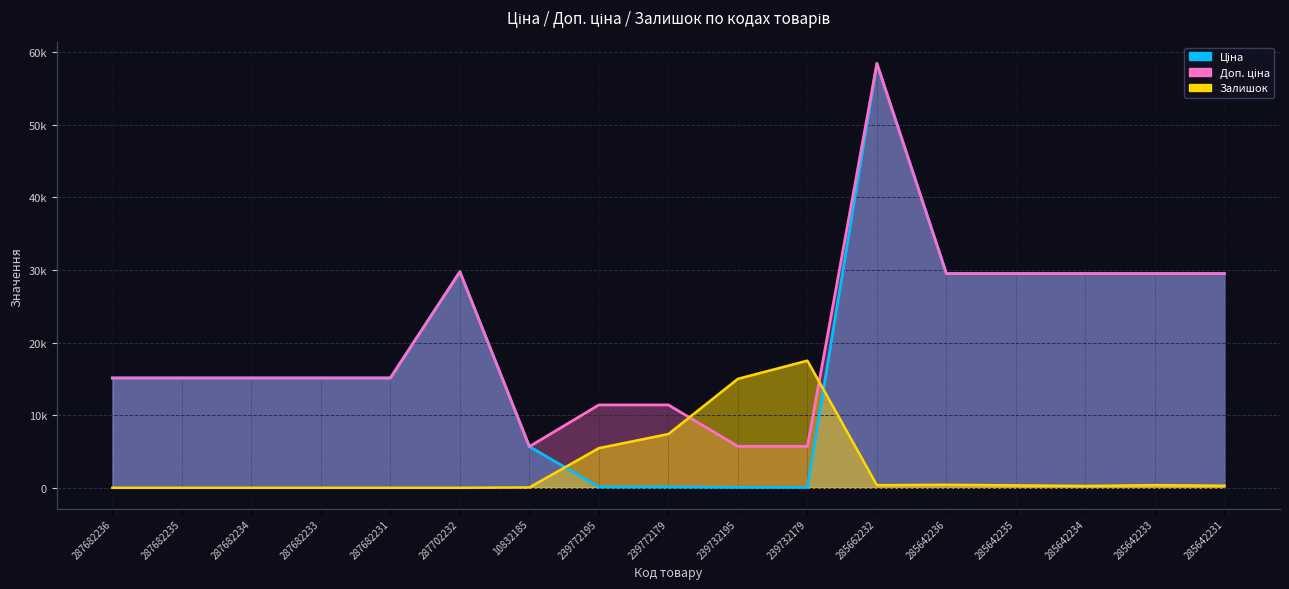

What is the maximum value shown in the chart?

58426.5